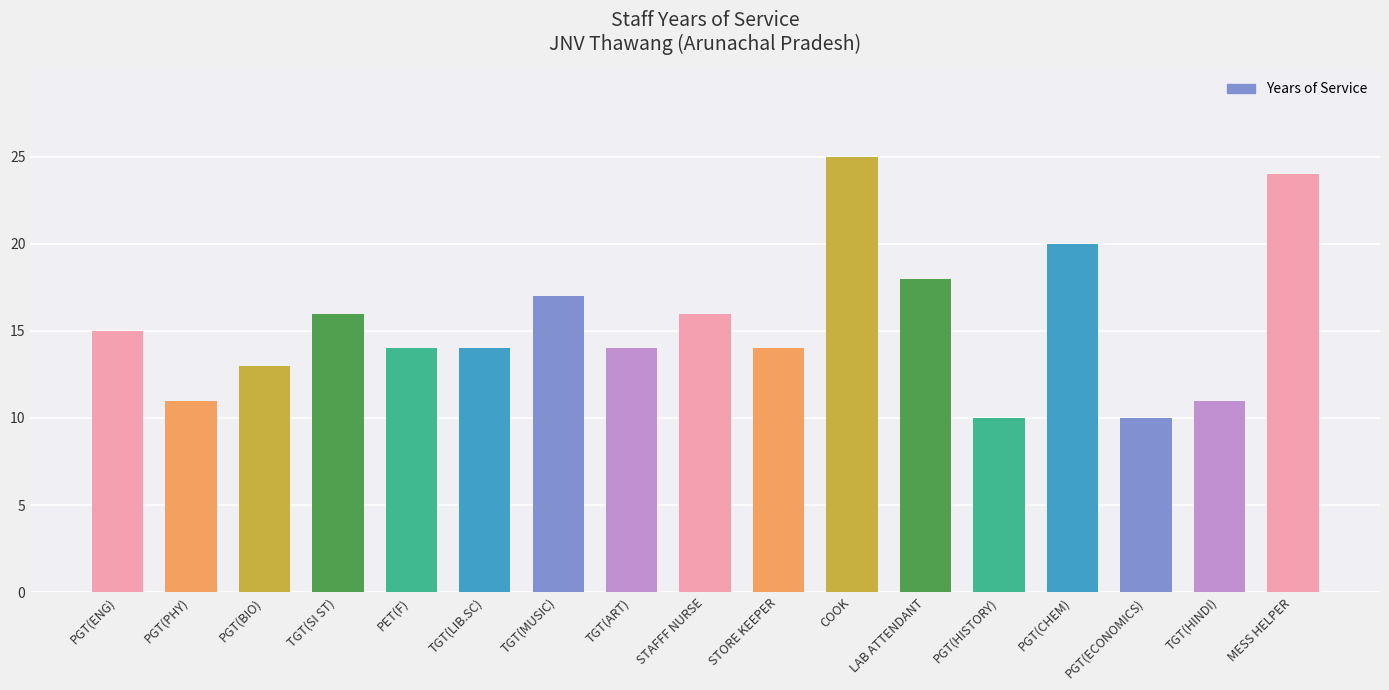

What is the sum of all values?

262